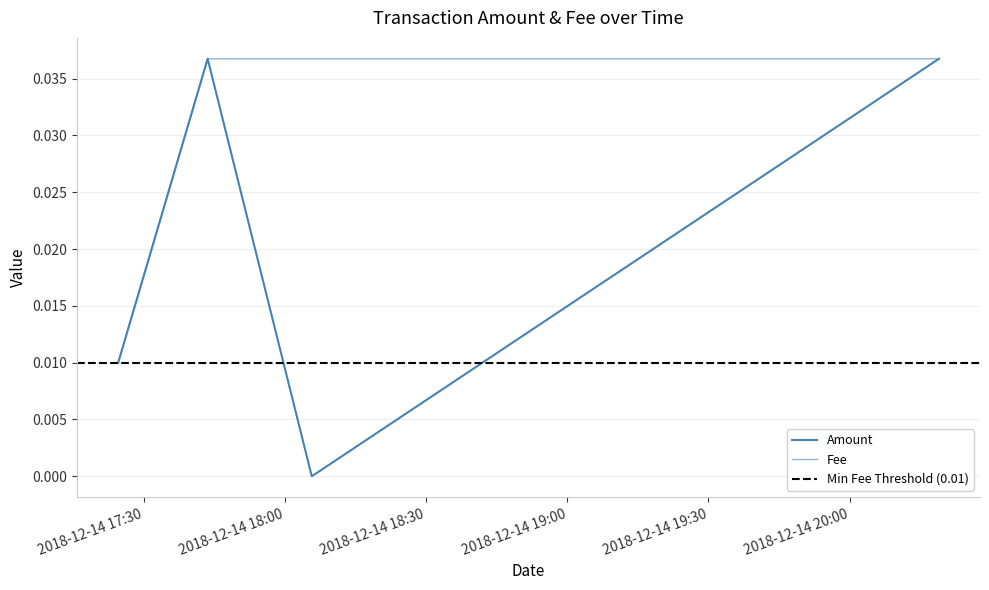

Where is Amount nearest to the value 0?

2018-12-14 18:05:41